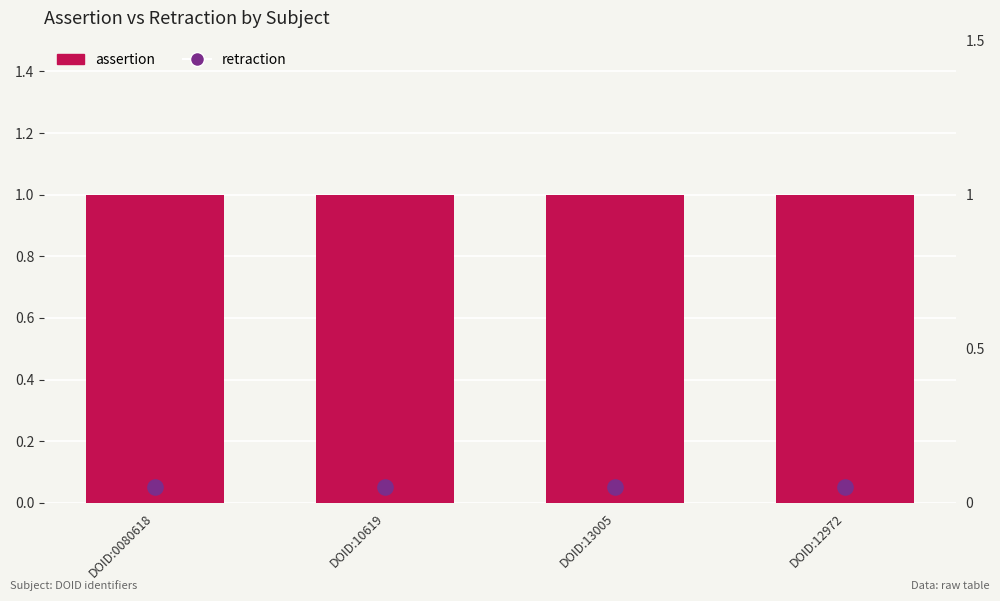

Which series contains the lowest Y value?

retraction